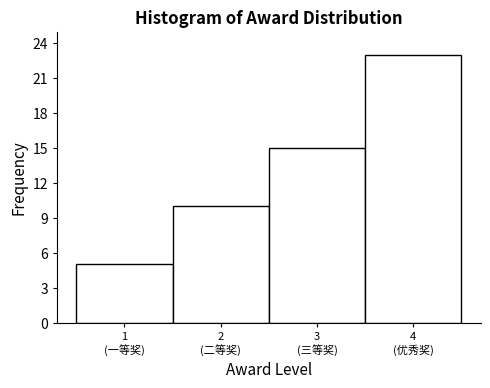

Reading left to right, transcribe all the data shown in this chart.

5	10	15	23